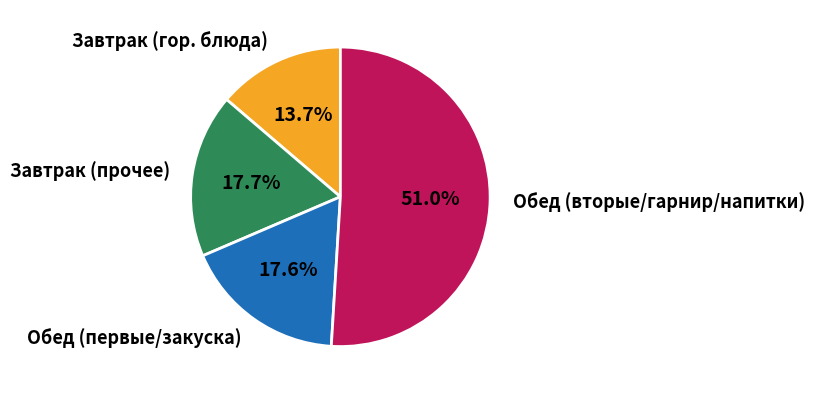

What is the ratio of the value at Обед (первые/закуска) to the value at Завтрак (прочее)?

1.0